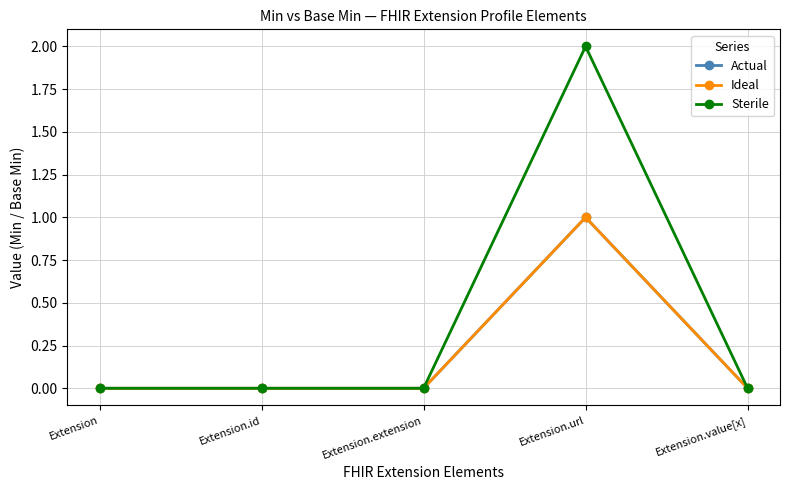

Does the chart have visible grid lines?

Yes